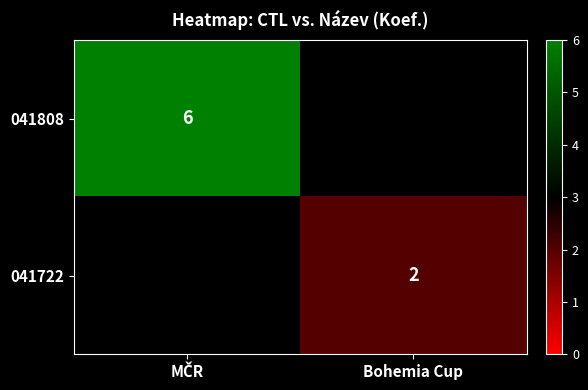

True or false: 041722 has a value of 2 at Bohemia Cup.

True